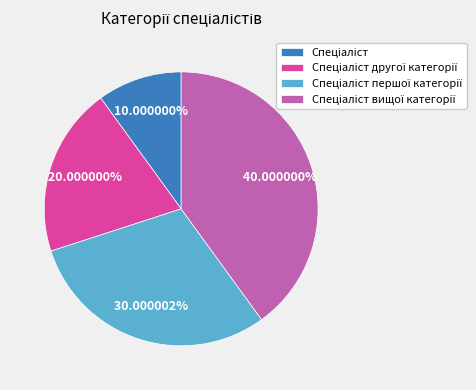

Is there a majority slice in this chart?

No